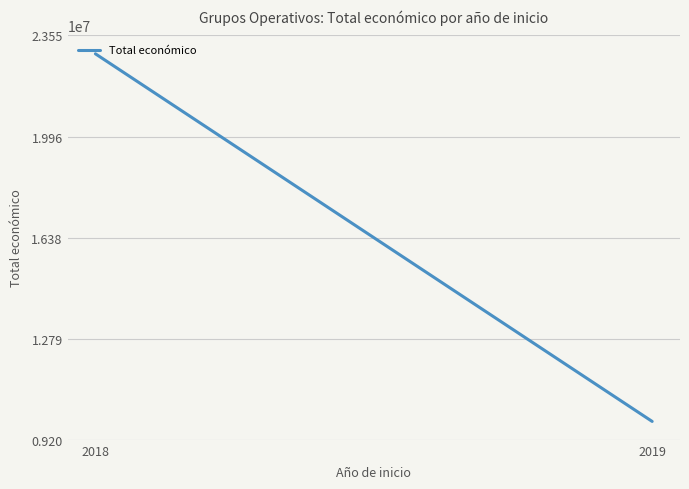

How many values are between 9847932 and 22902071?

2